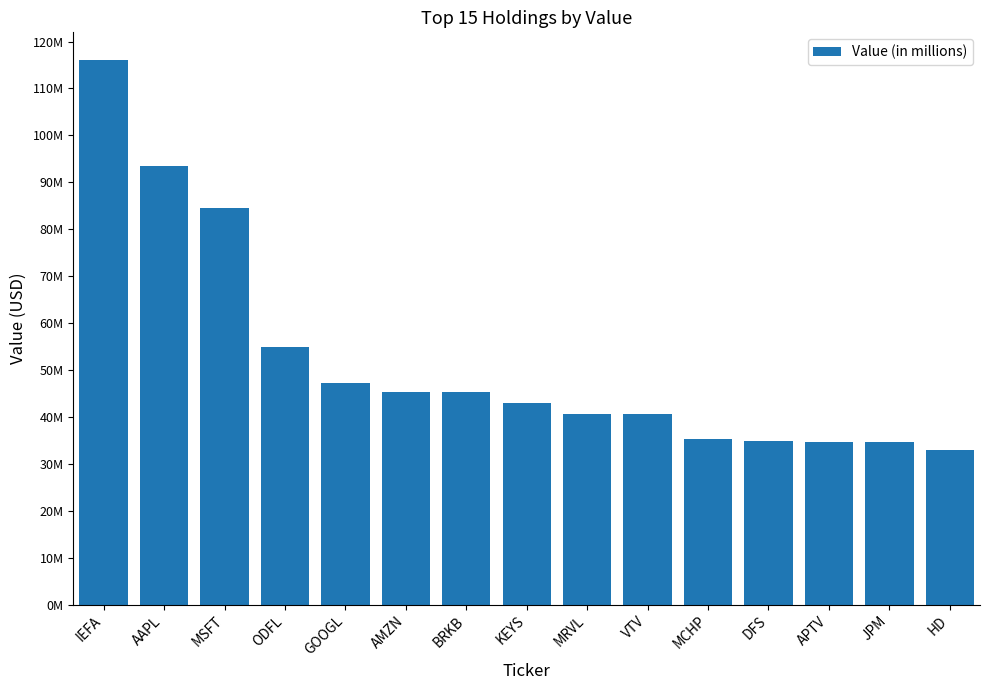

Are the bars horizontal?

No